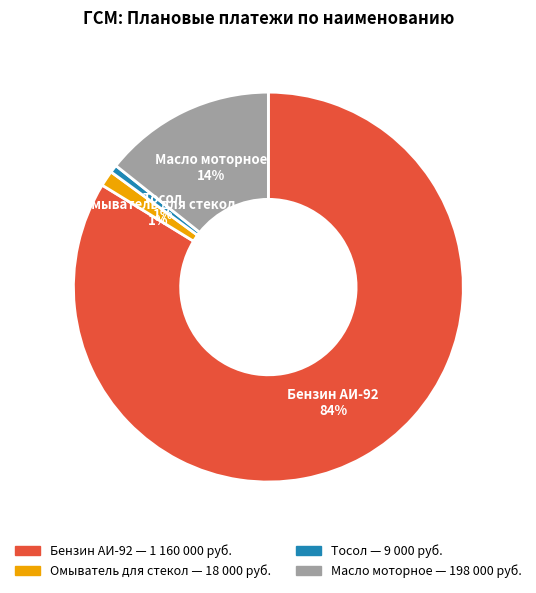

Count the number of slices in the pie.

4